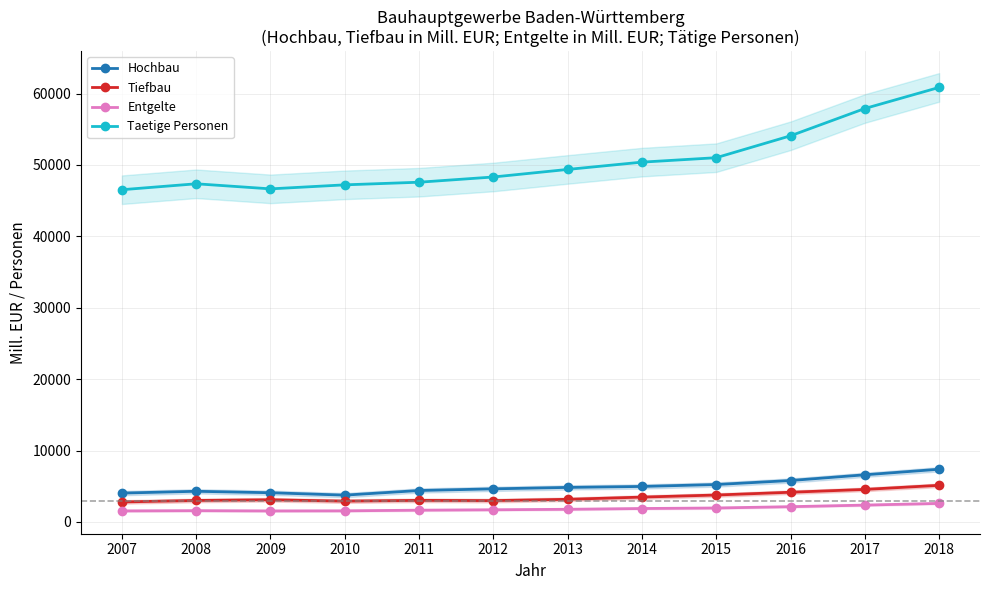

How many data points in Taetige Personen are above 49373?

5